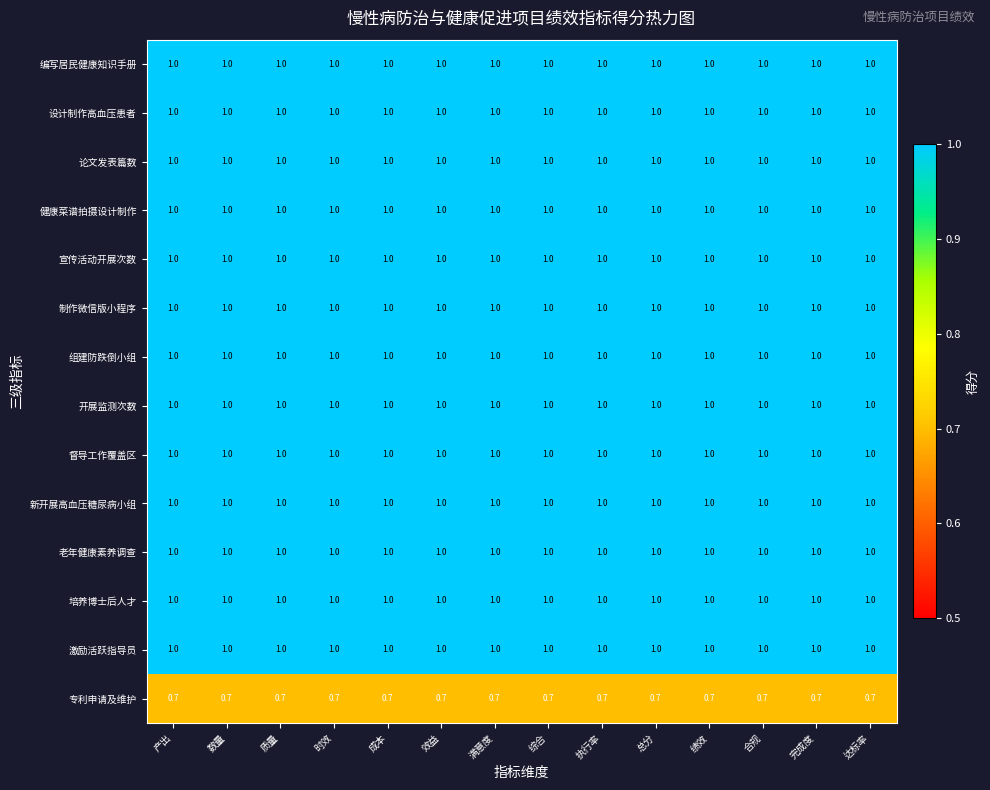

What is the greatest value displayed?

1.0